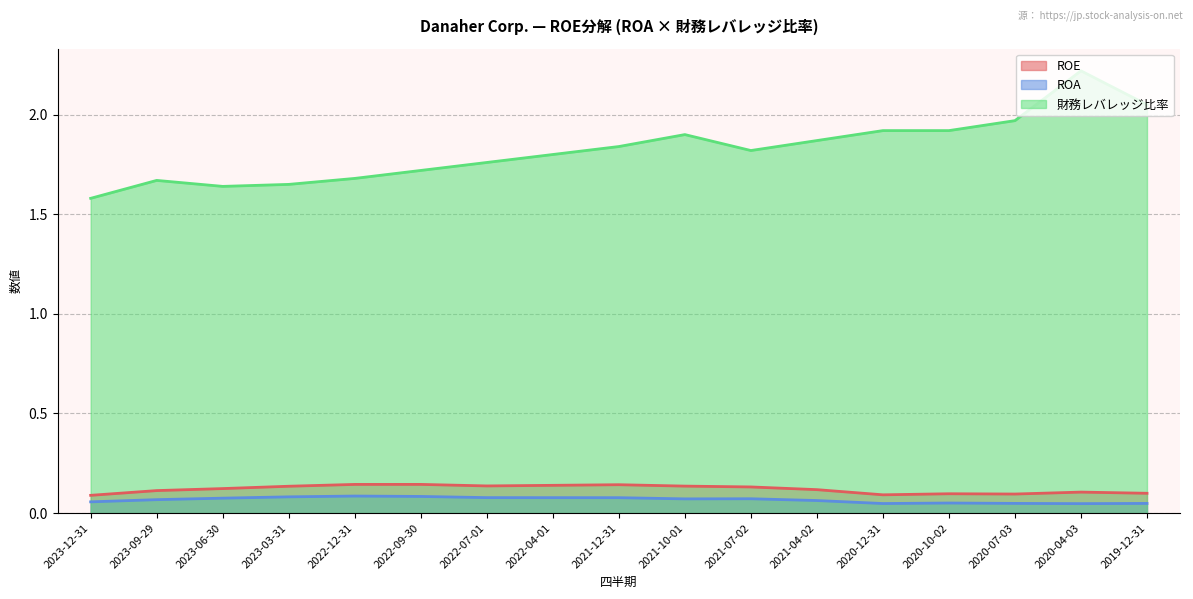

At which category is the sum across all series the highest?

2020-04-03